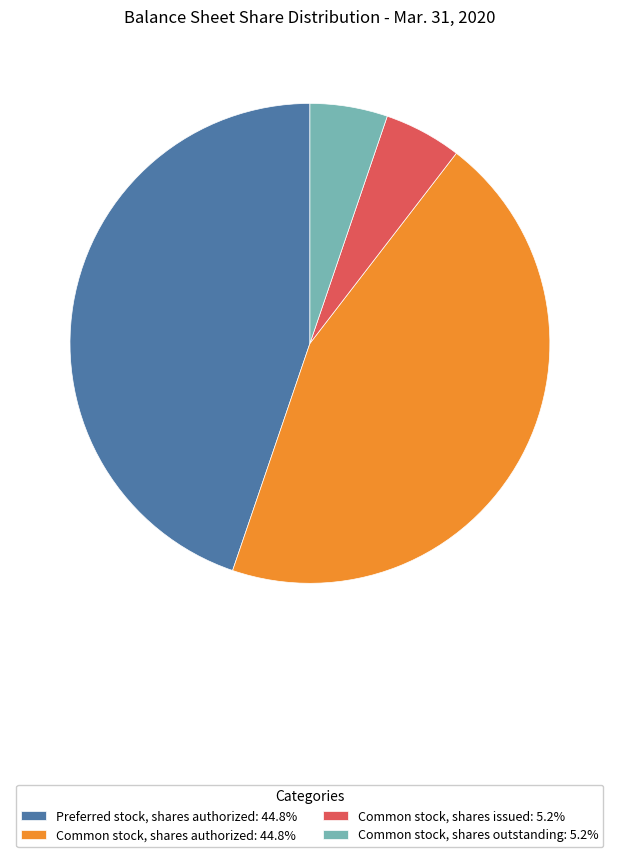

Combined, do Common stock, shares issued: 5.2% and Common stock, shares outstanding: 5.2% account for over 50%?

No